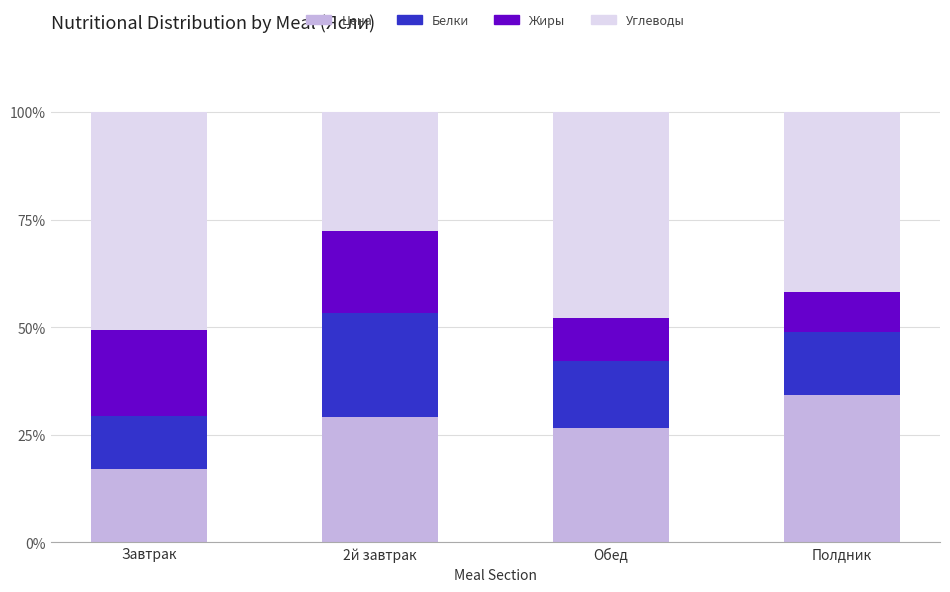

What is the total value across all series at Полдник?

100.0